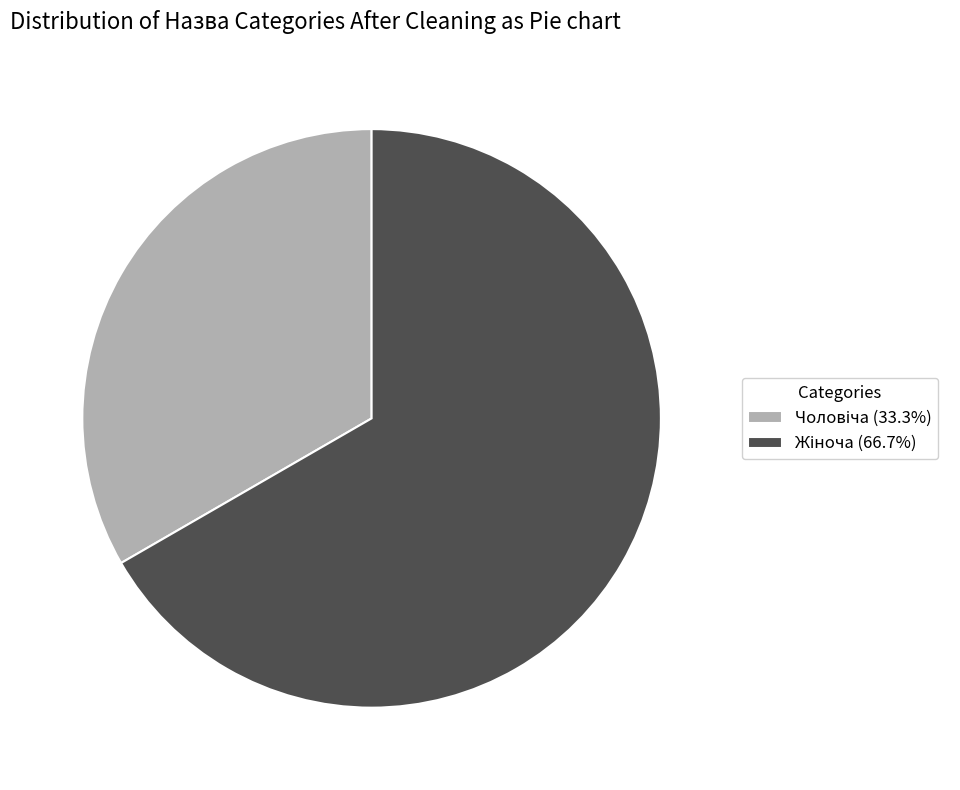

Is there any slice that represents more than half of the pie?

Yes